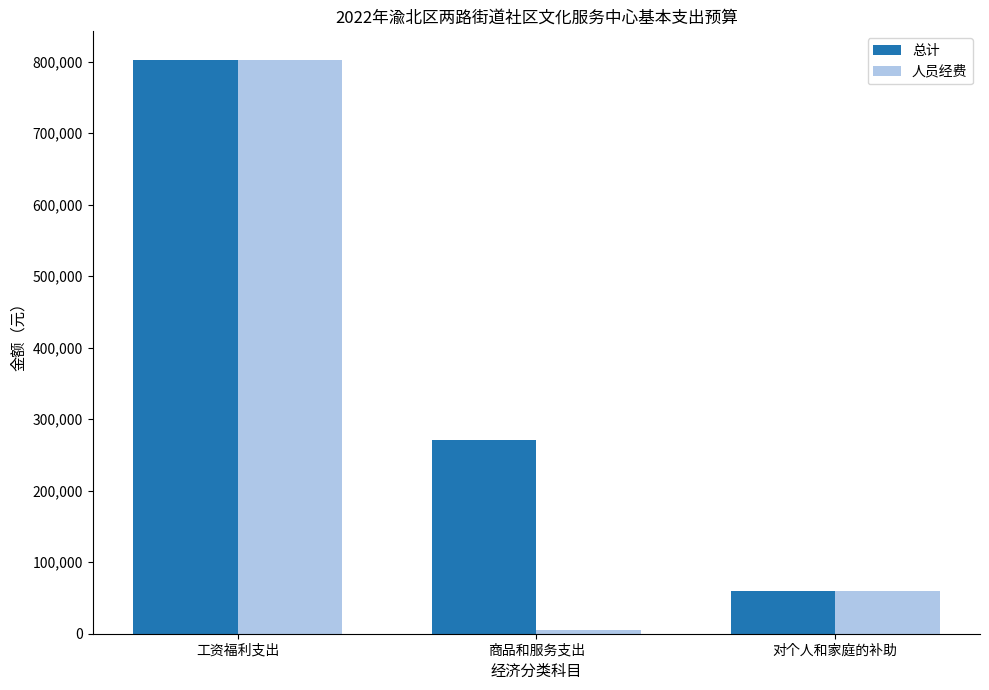

Where is 总计 nearest to the value 431070?

商品和服务支出